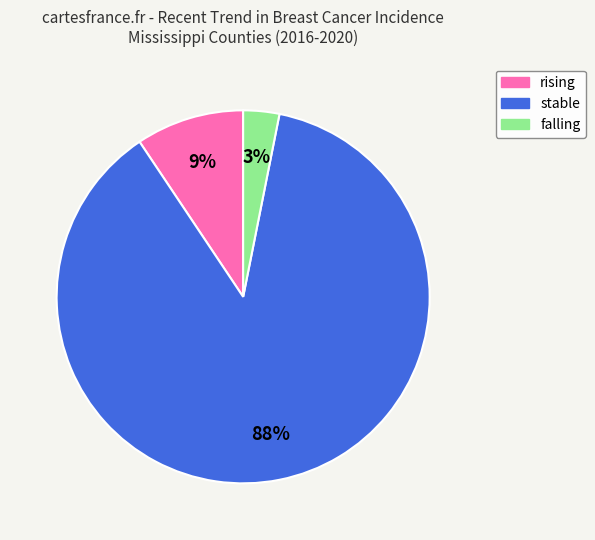

The falling slice represents 25% of the pie. True or false?

False